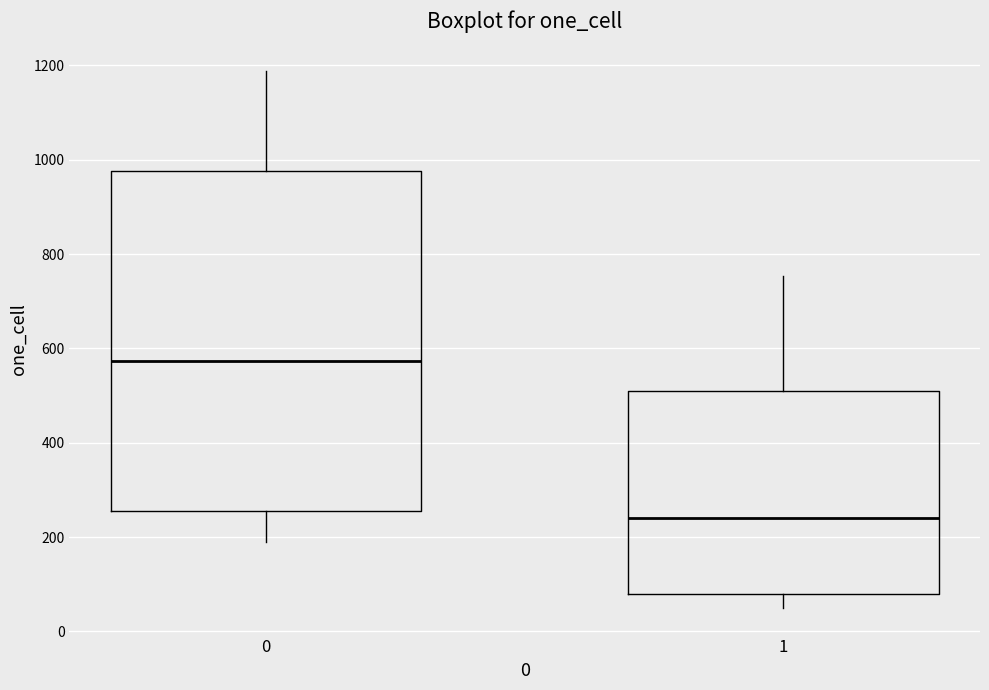

Reading left to right, read every box against the y-axis: the position of its median line, the range the box covers, and the ends of its whiskers. The values are not printed on the chart, so give them approximately, as read against the axis.

0: median 580, box 260 to 980, whiskers 180 to 1180
1: median 240, box 80 to 500, whiskers 60 to 760